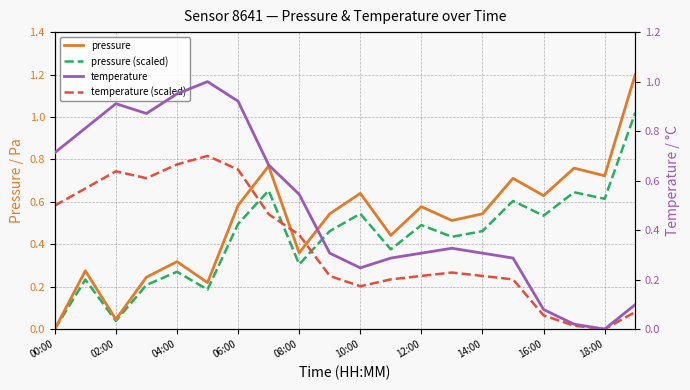

How many values in the temperature (scaled) series exceed 0?

19